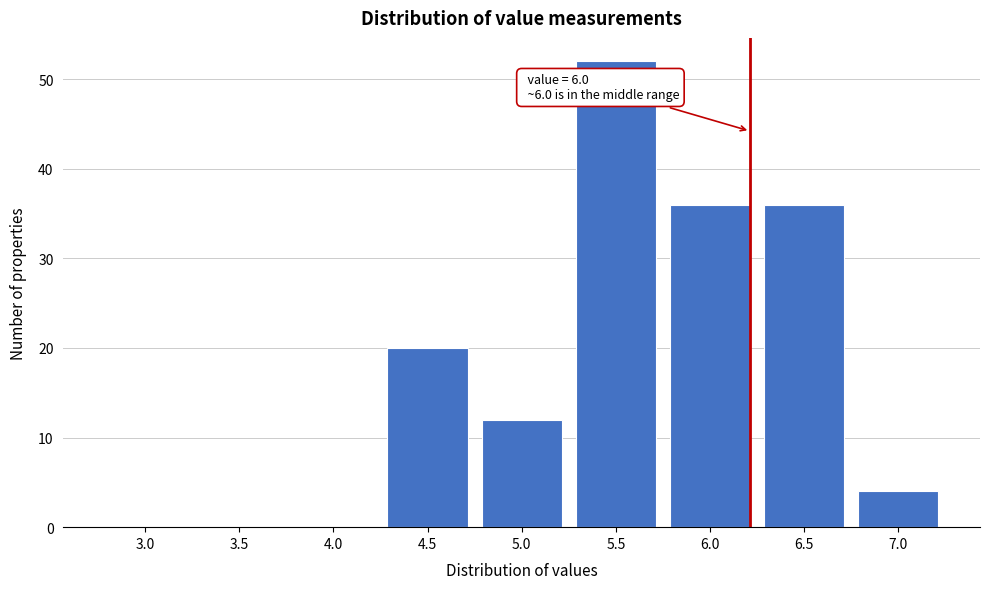

Reading left to right, what are all the values shown in this chart?

3.0=0	3.5=0	4.0=0	4.5=20	5.0=12	5.5=52	6.0=36	6.5=36	7.0=4